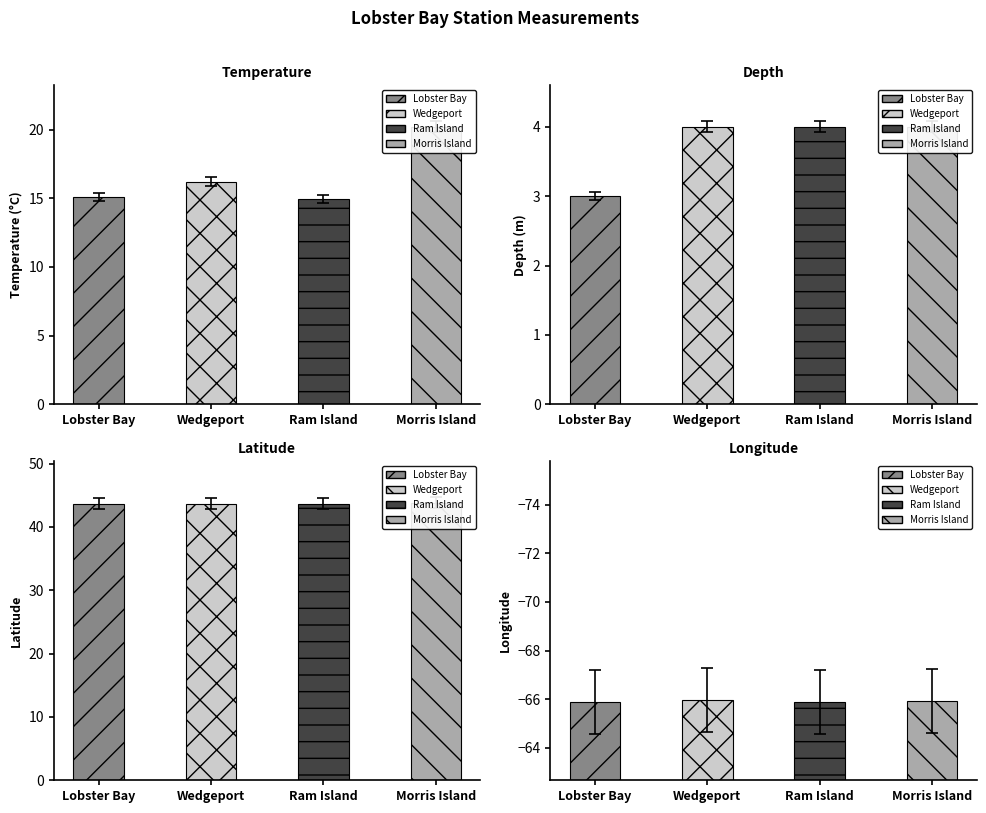

Rank the categories by depth value from lowest to highest.

Lobster Bay, Wedgeport, Ram Island, Morris Island